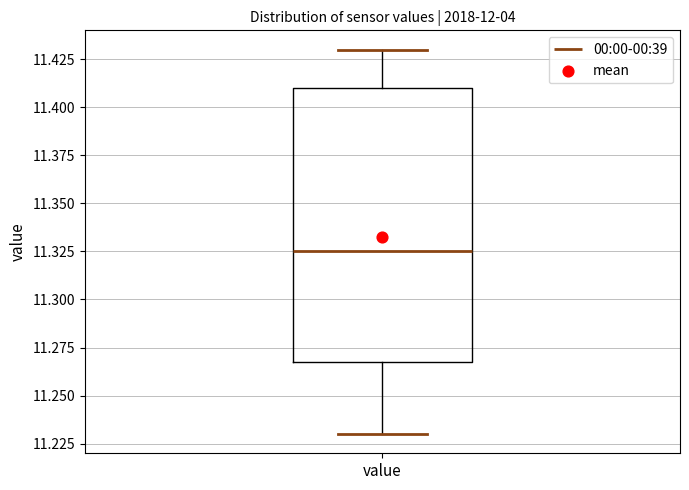

Where does the median line of the box for value sit on the y-axis? The values are not printed on the chart, so give them approximately, as read against the axis.

11.325